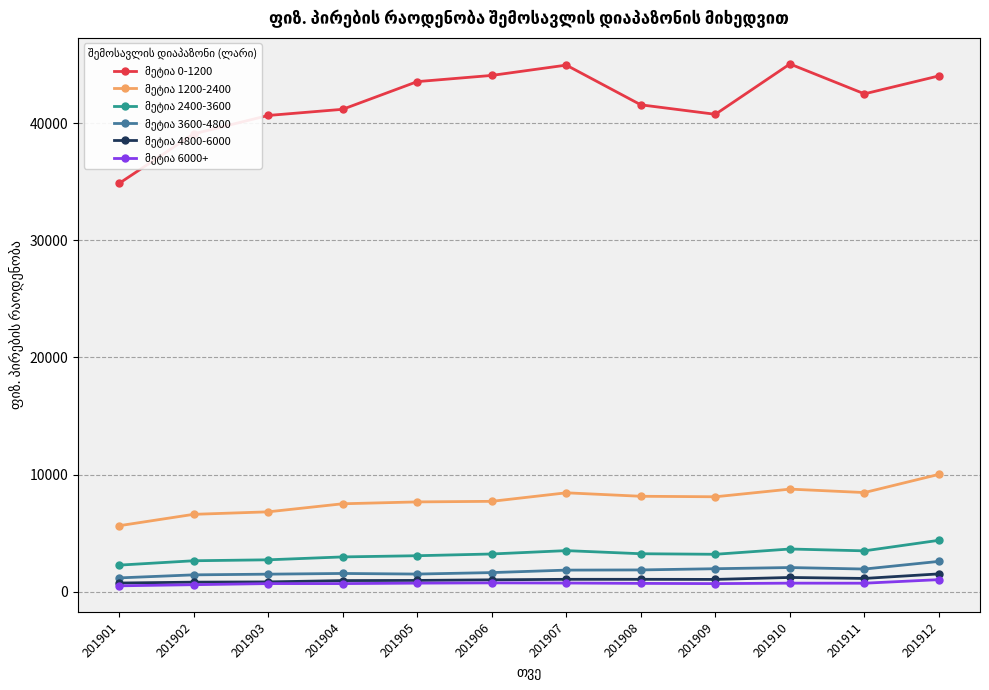

At how many categories does at least one series exceed 29378?

12